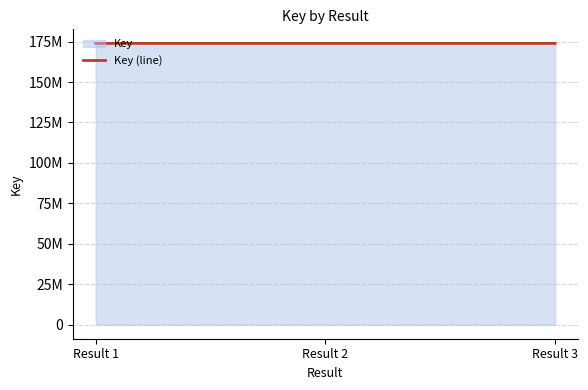

Reading left to right, list all the values displayed in this chart.

173893806	173894417	173893770